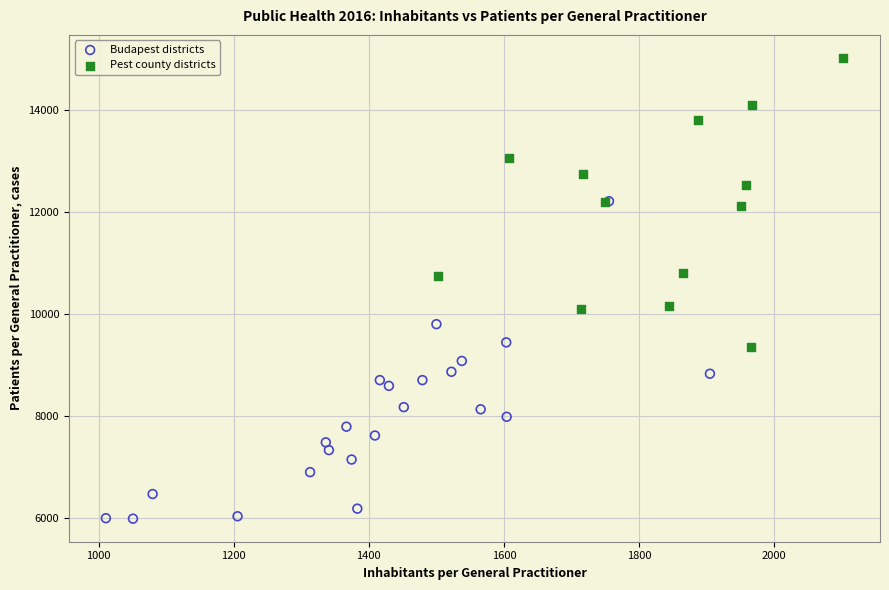

Which series reaches the minimum Y coordinate?

Budapest districts